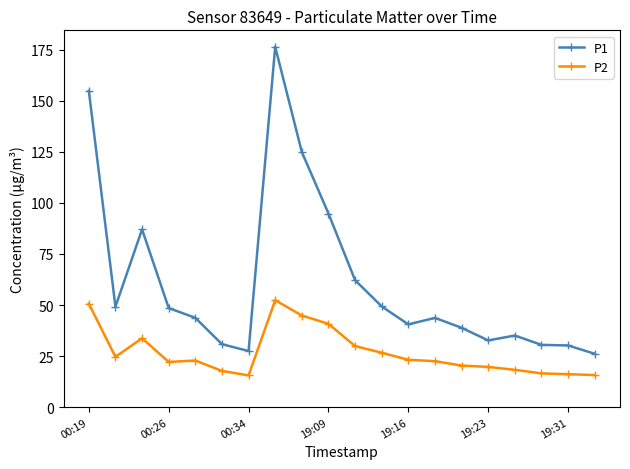

True or false: P1 has more than 1 points higher than both neighbors.

True